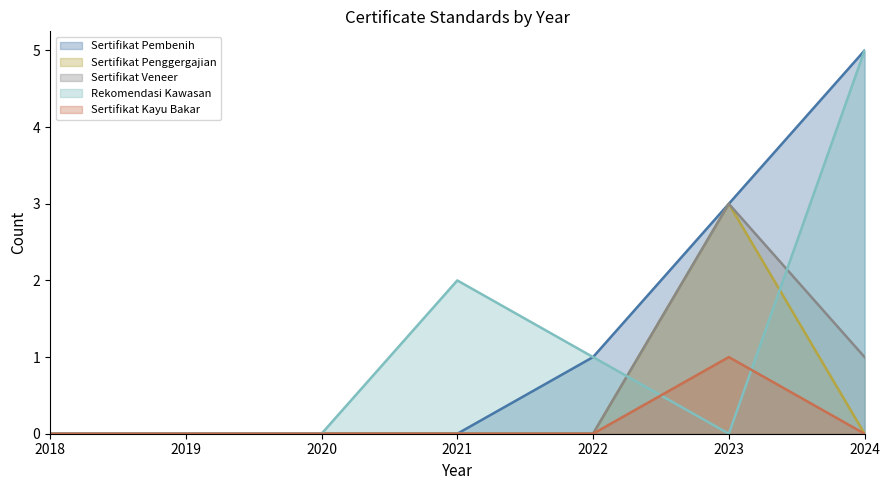

How many Rekomendasi Persetujuan Penggunaan Kawa values are between 0 and 2?

6